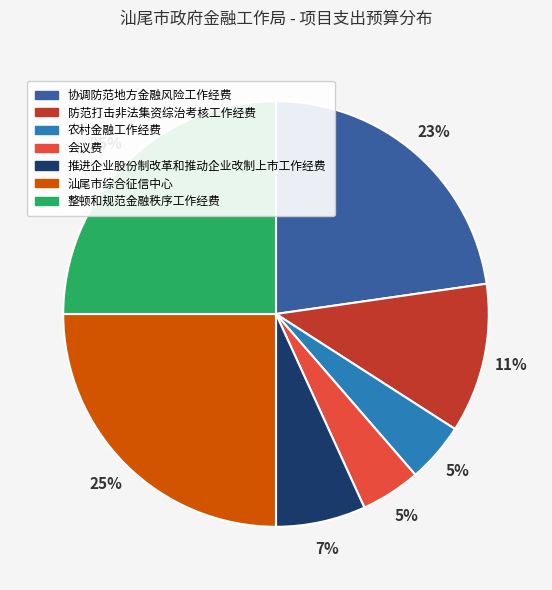

Is the sum of 推进企业股份制改革和推动企业改制上市工作经费 and 协调防范地方金融风险工作经费 greater than half?

No